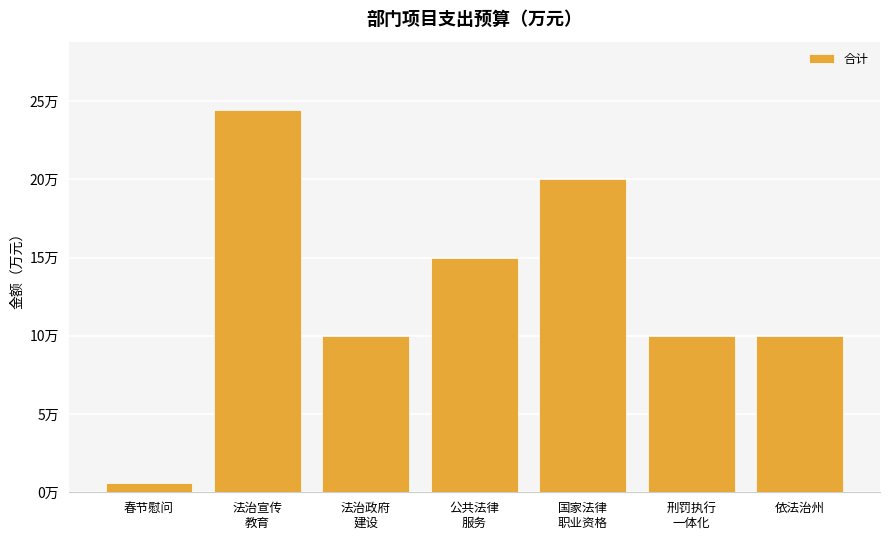

Does the chart contain any negative values?

No